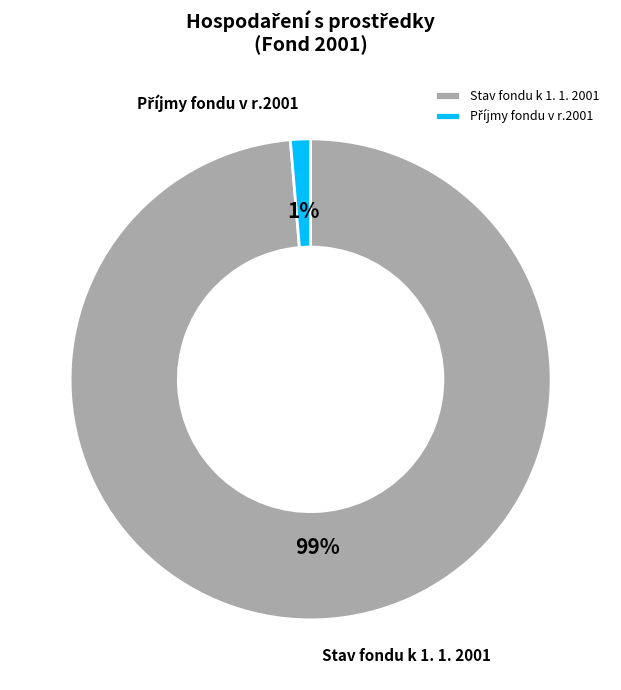

Which slice represents more than half of the pie?

Stav fondu k 1. 1. 2001